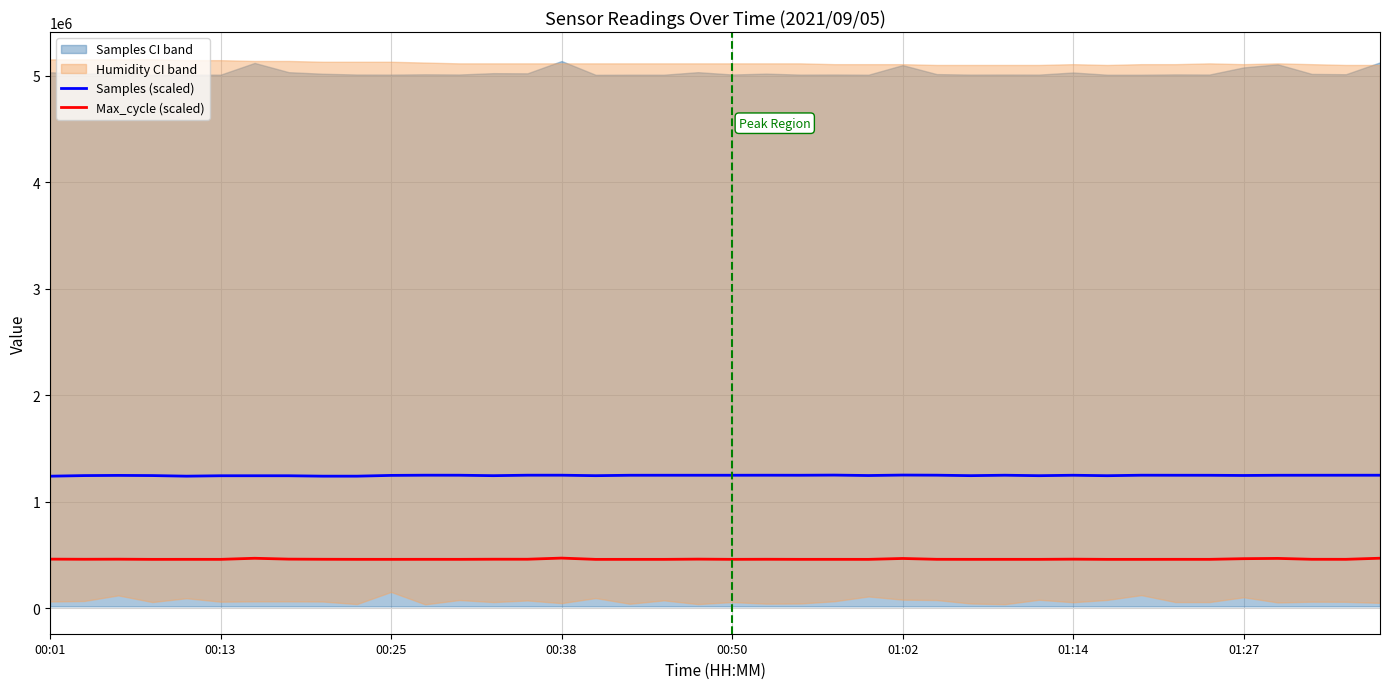

True or false: Samples (scaled) and Max_cycle (scaled) intersect in this chart.

False